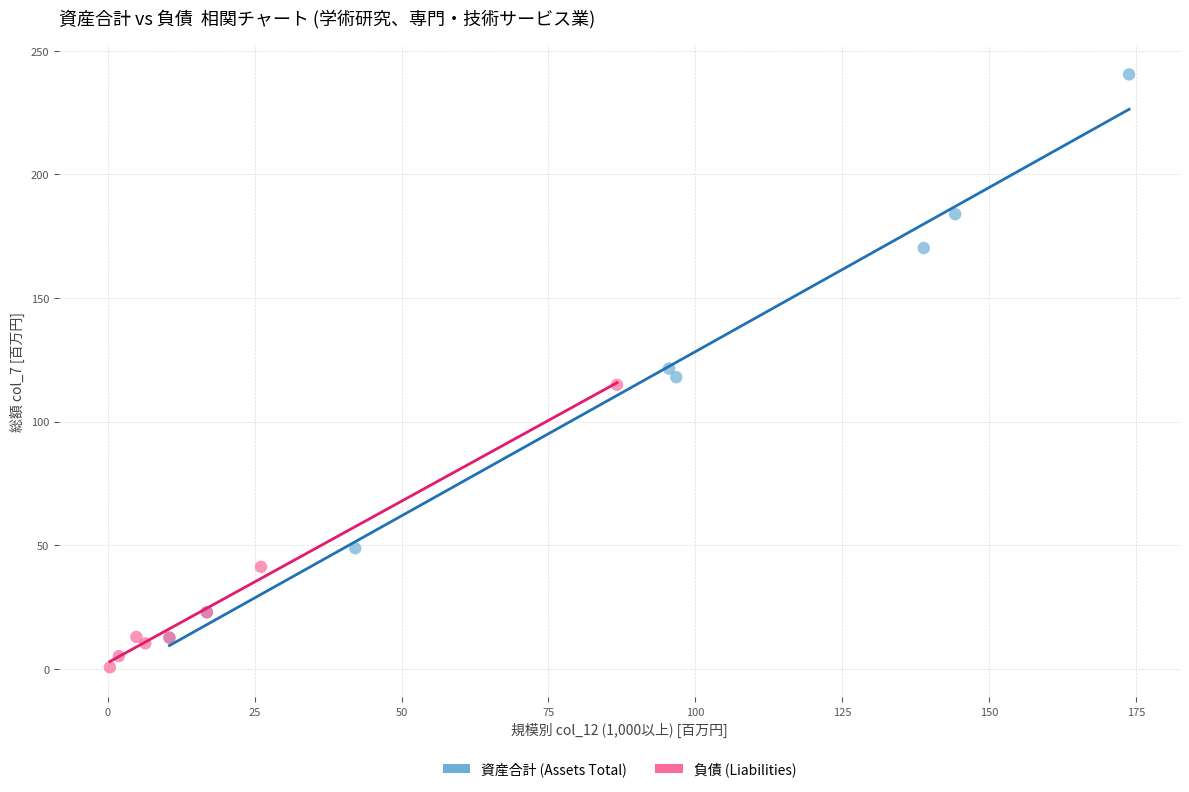

Which series has the largest Y range (max minus min)?

資産合計 (Assets Total)